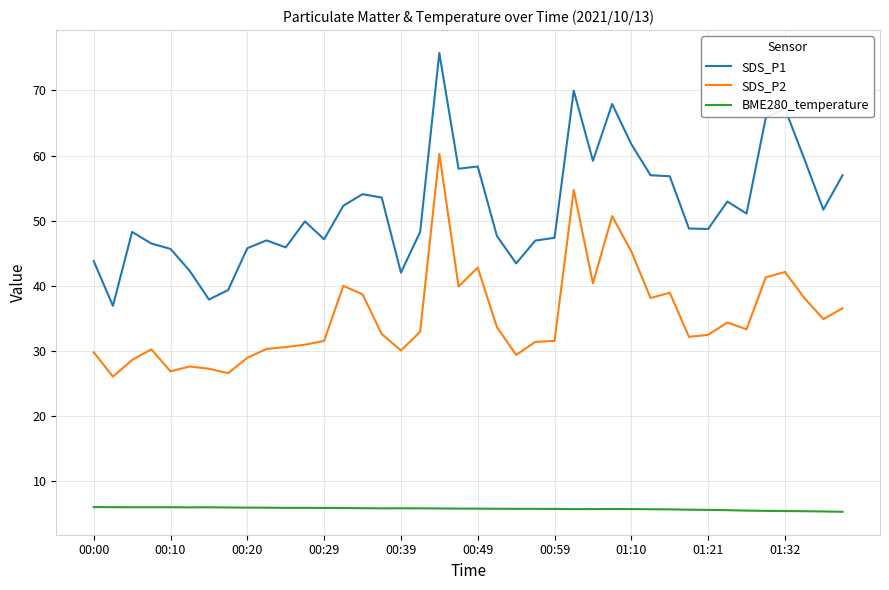

True or false: BME280_temperature and SDS_P1 cross at least once.

False